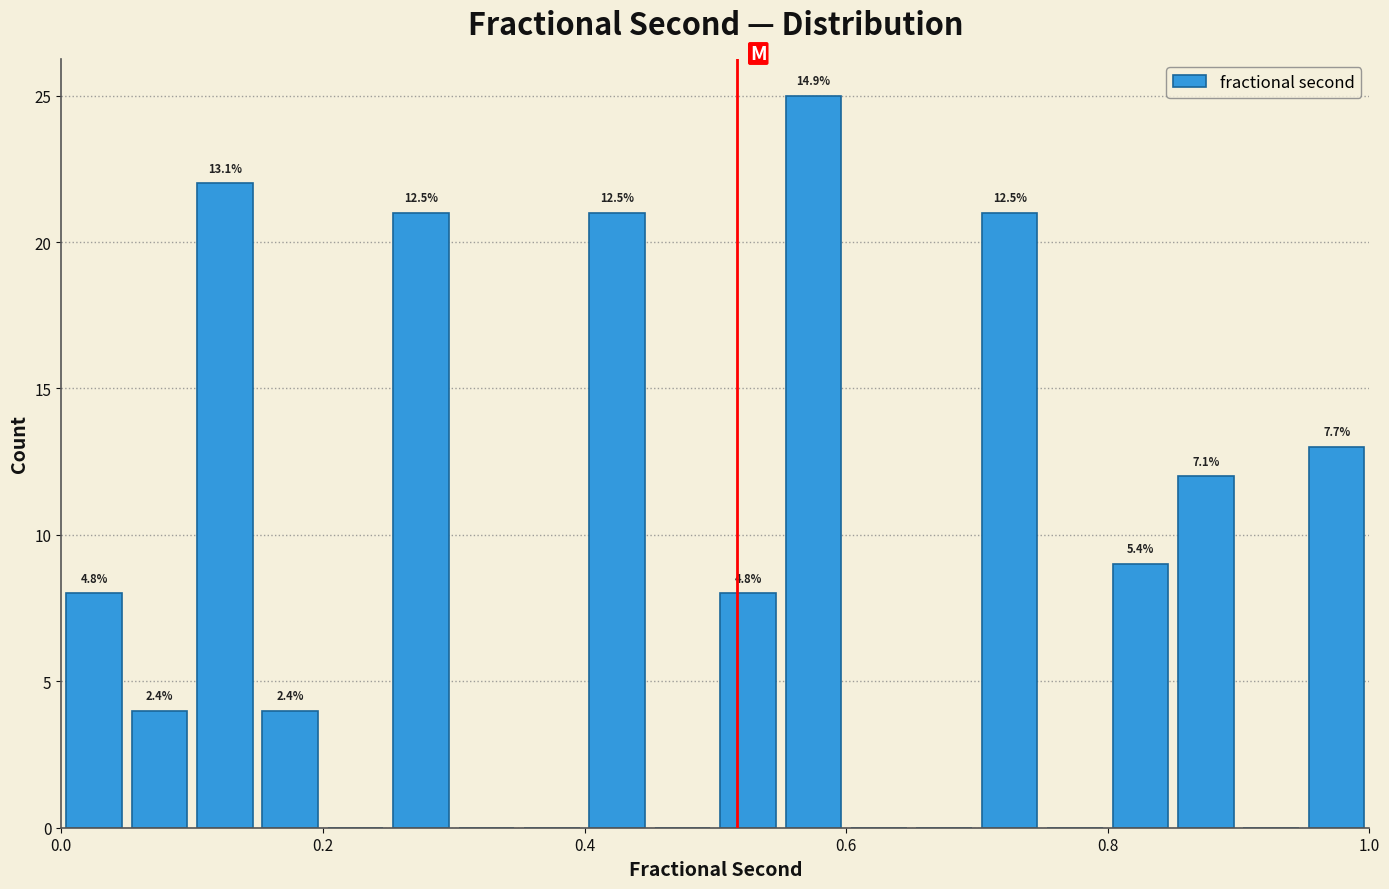

Read against the x-axis, roughly where is the centre of the tallest bar?

0.58